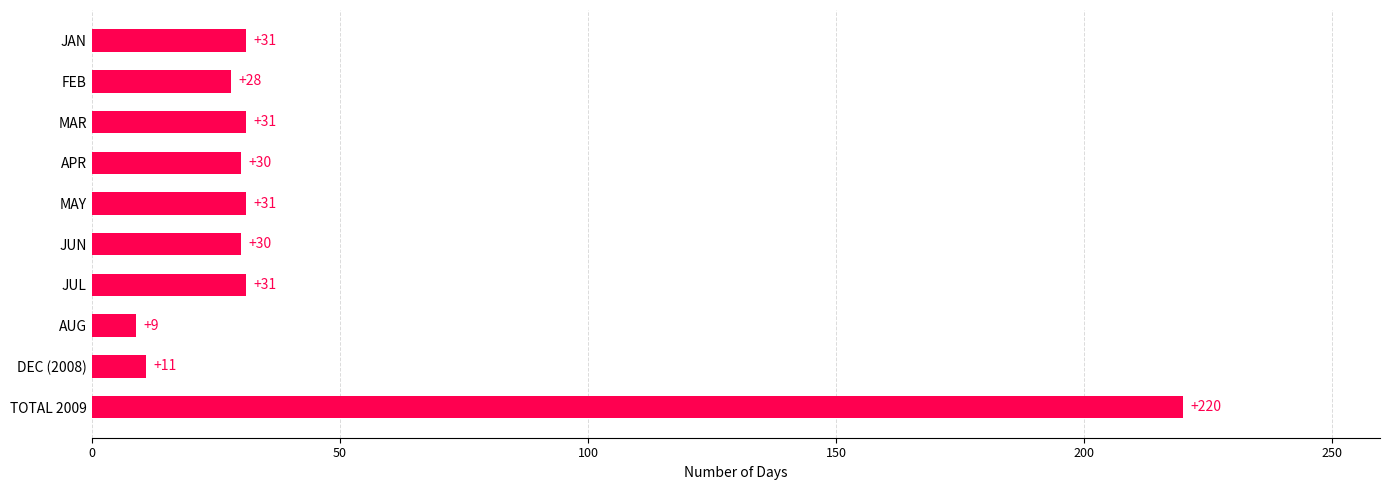

What is the maximum value shown in the chart?

220